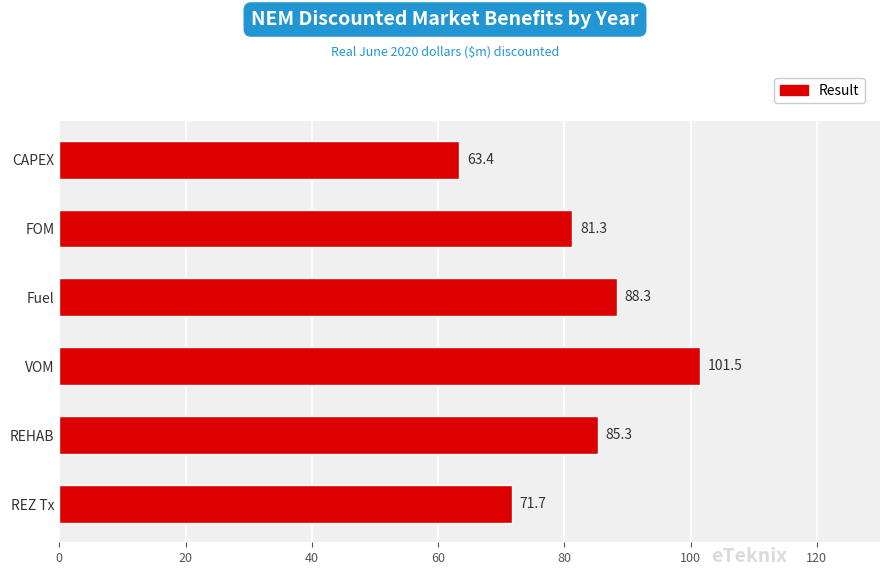

What is the maximum value shown in the chart?

101.5